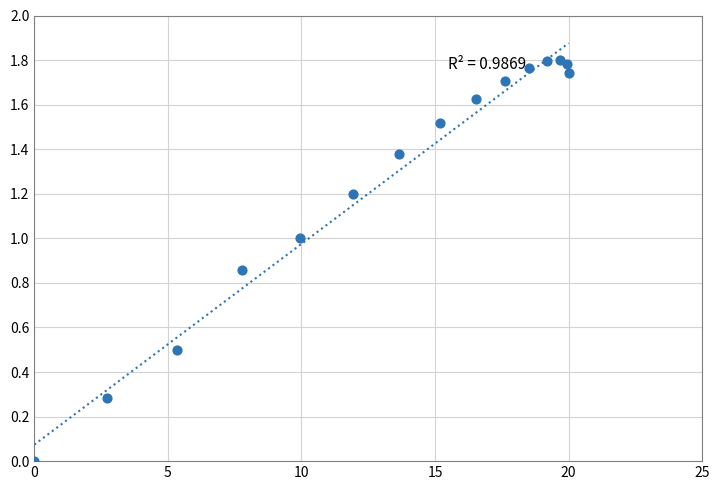

What is the range of X values (max minus min)?

20.0